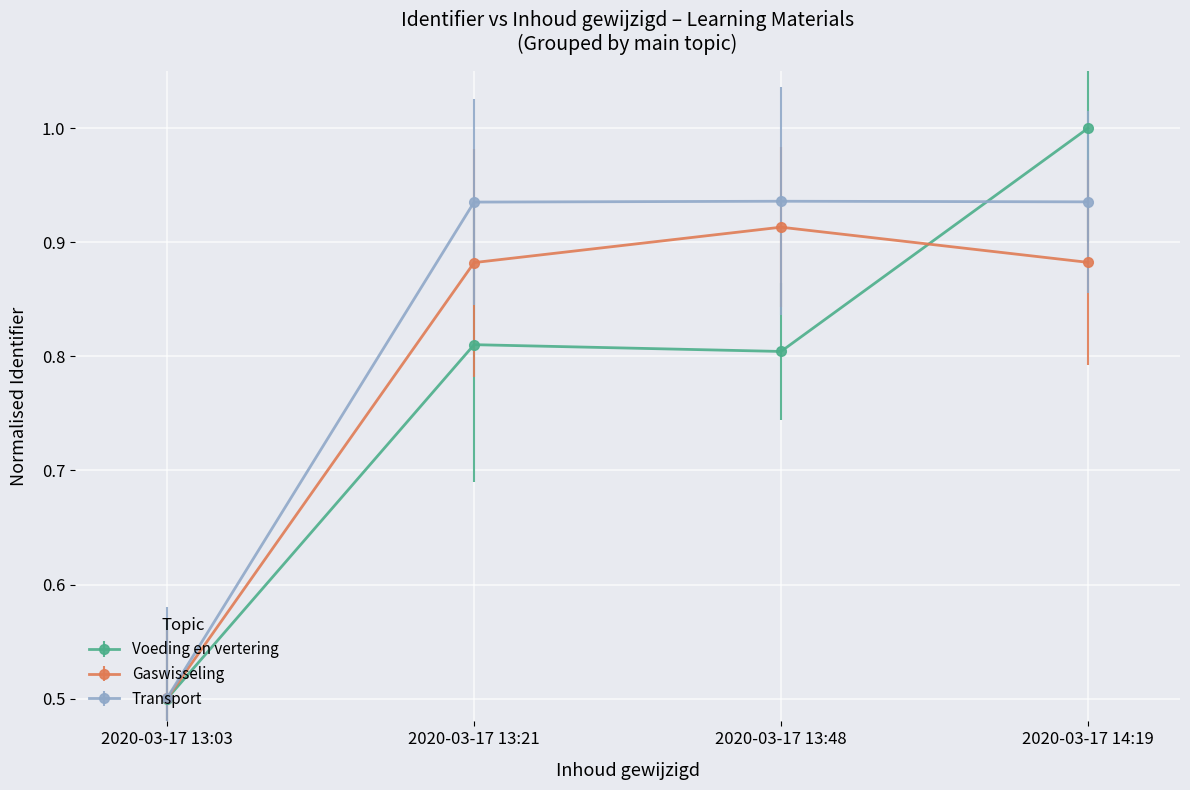

What is the difference between the maximum and minimum values in the Transport series?

0.4